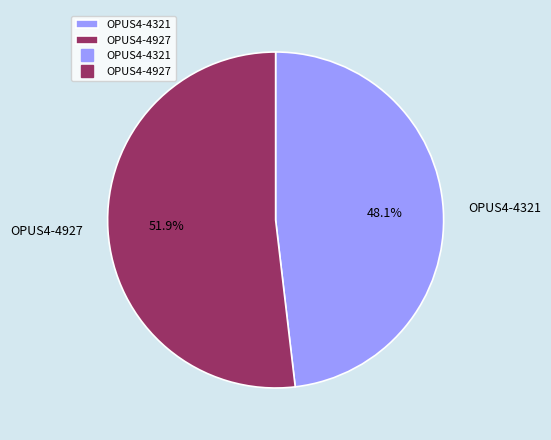

To the nearest percent, what is the average slice percentage?

50%